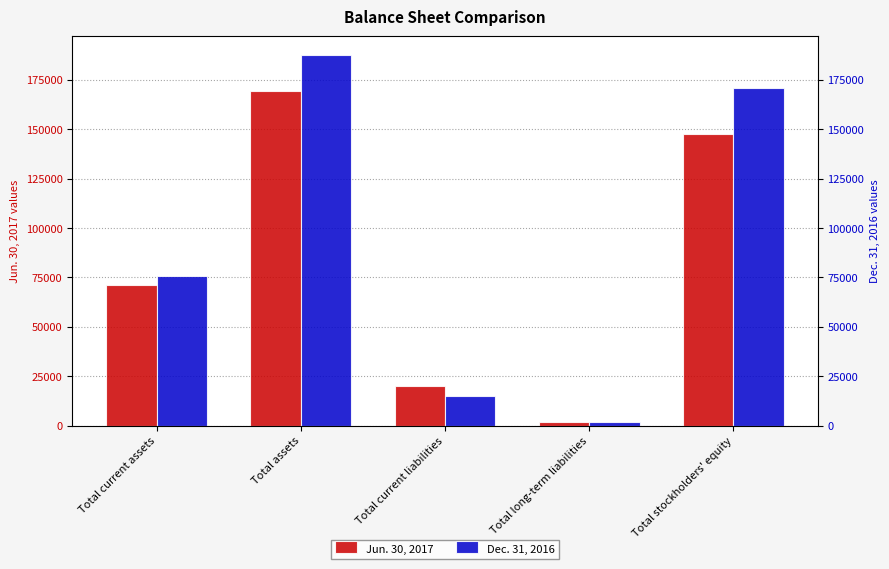

What is the label of the 4th bar from the right?

Total assets